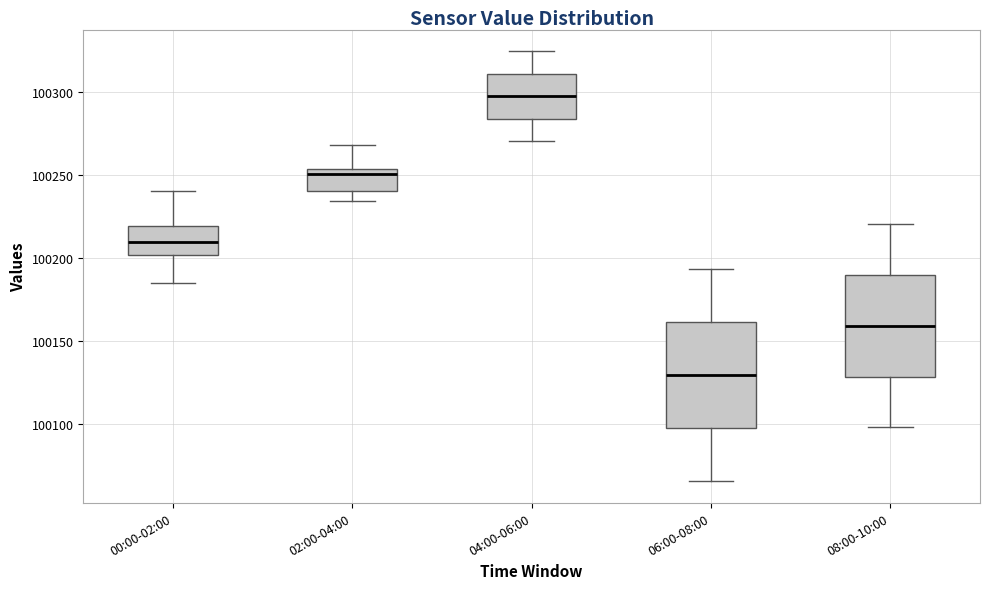

Which box has the highest median line?

04:00-06:00